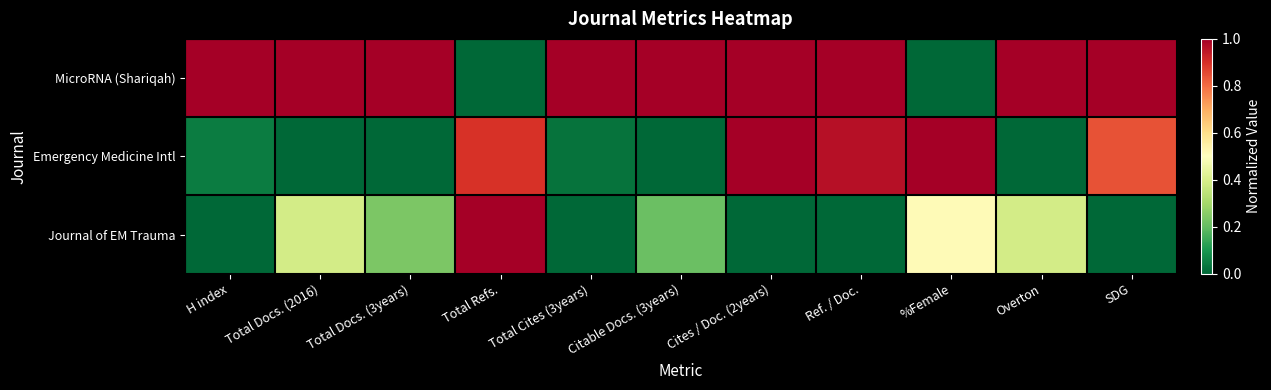

Which series has the largest range (max minus min)?

MicroRNA (Shariqah)